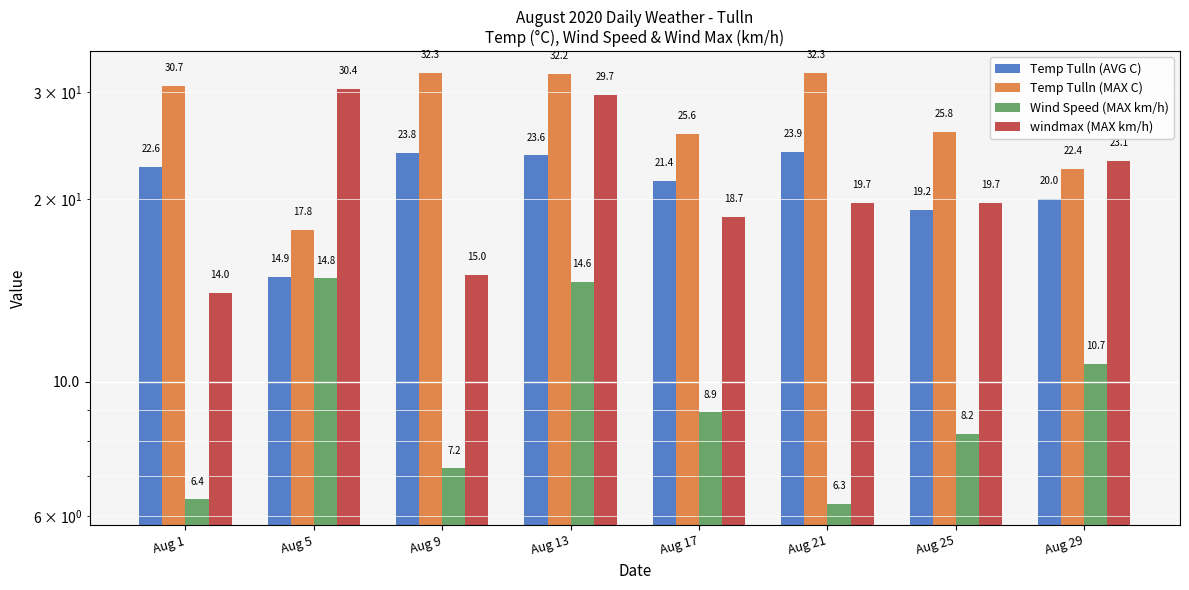

What is the average value of the windmax (MAX km/h) series?

21.3